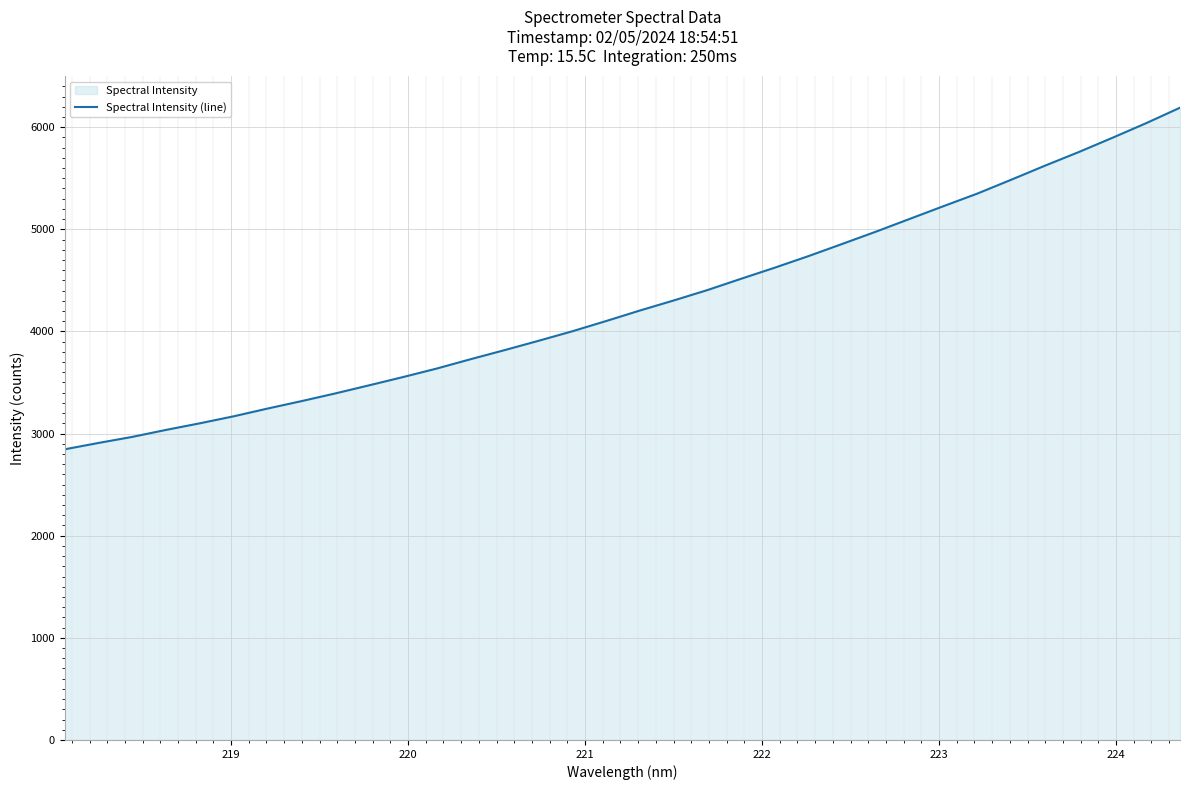

What is the value of the 1st point from the left?

2845.7